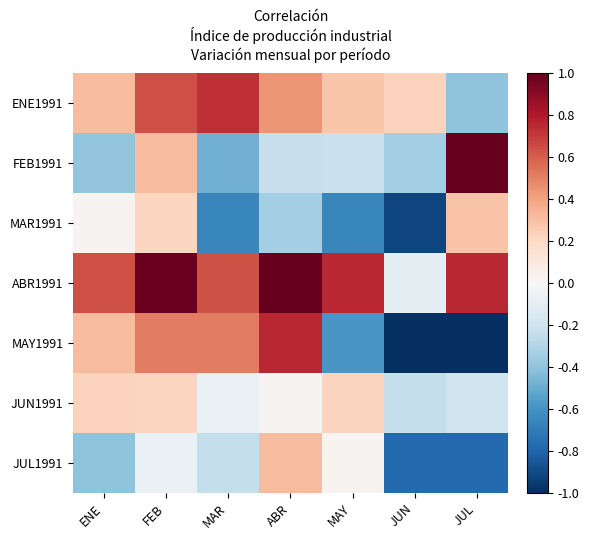

What is the spread (max minus min) of values at ENE?

1.0